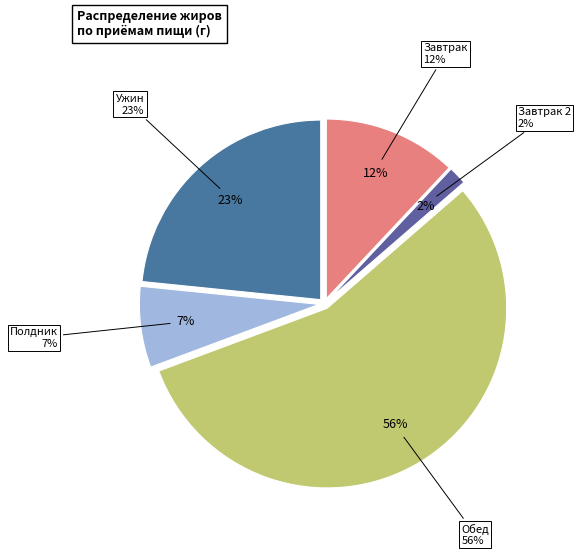

Does any single category account for the majority?

Yes